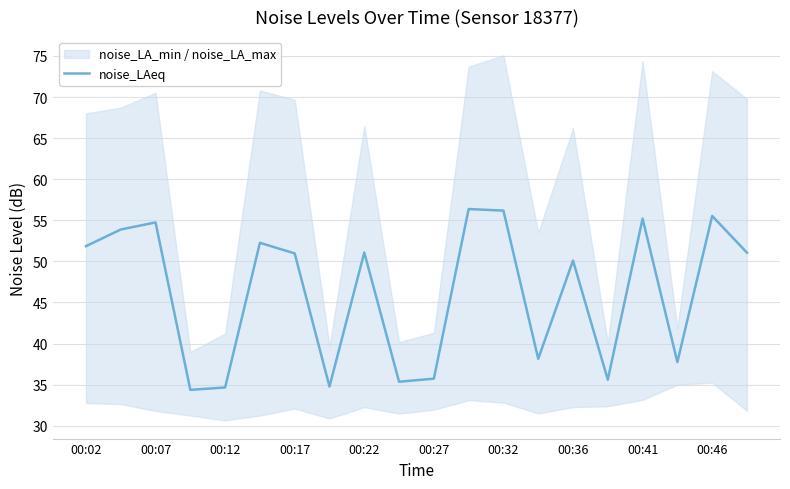

The noise_LAeq series shows 77.3 at 00:32. True or false?

False